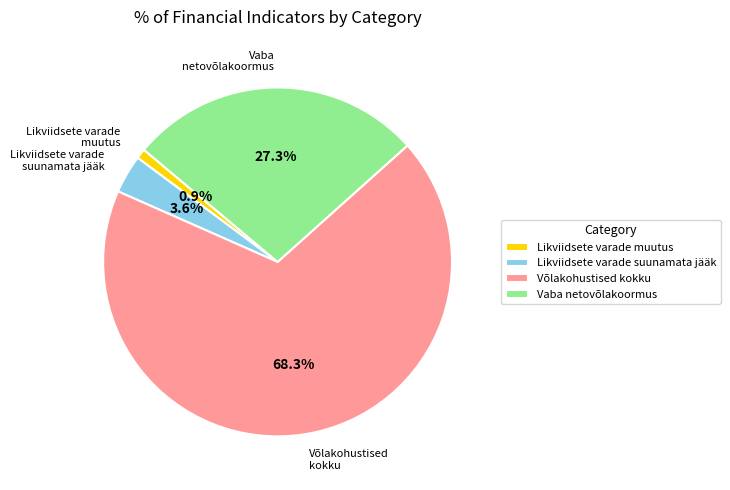

To the nearest percent, what percentage of the pie is Võlakohustised kokku?

68%